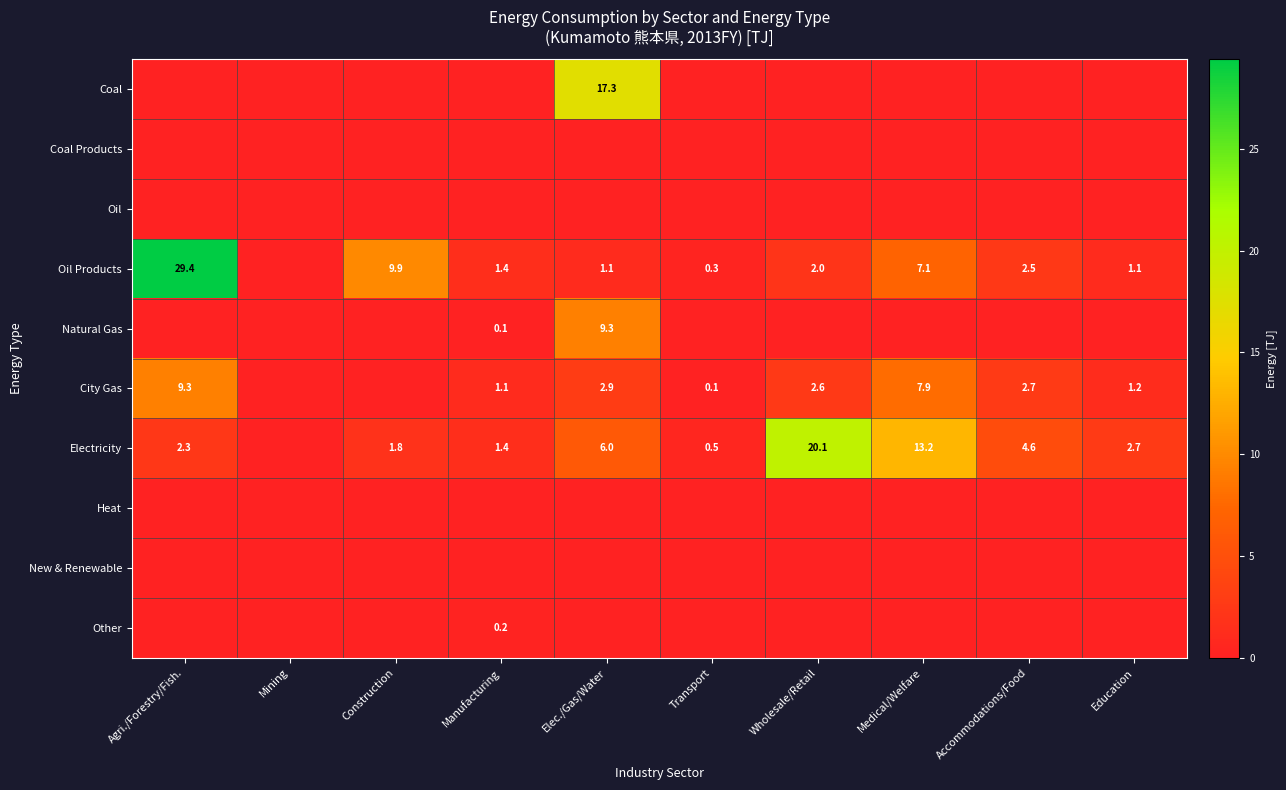

Which series has the largest range (max minus min)?

Oil Products